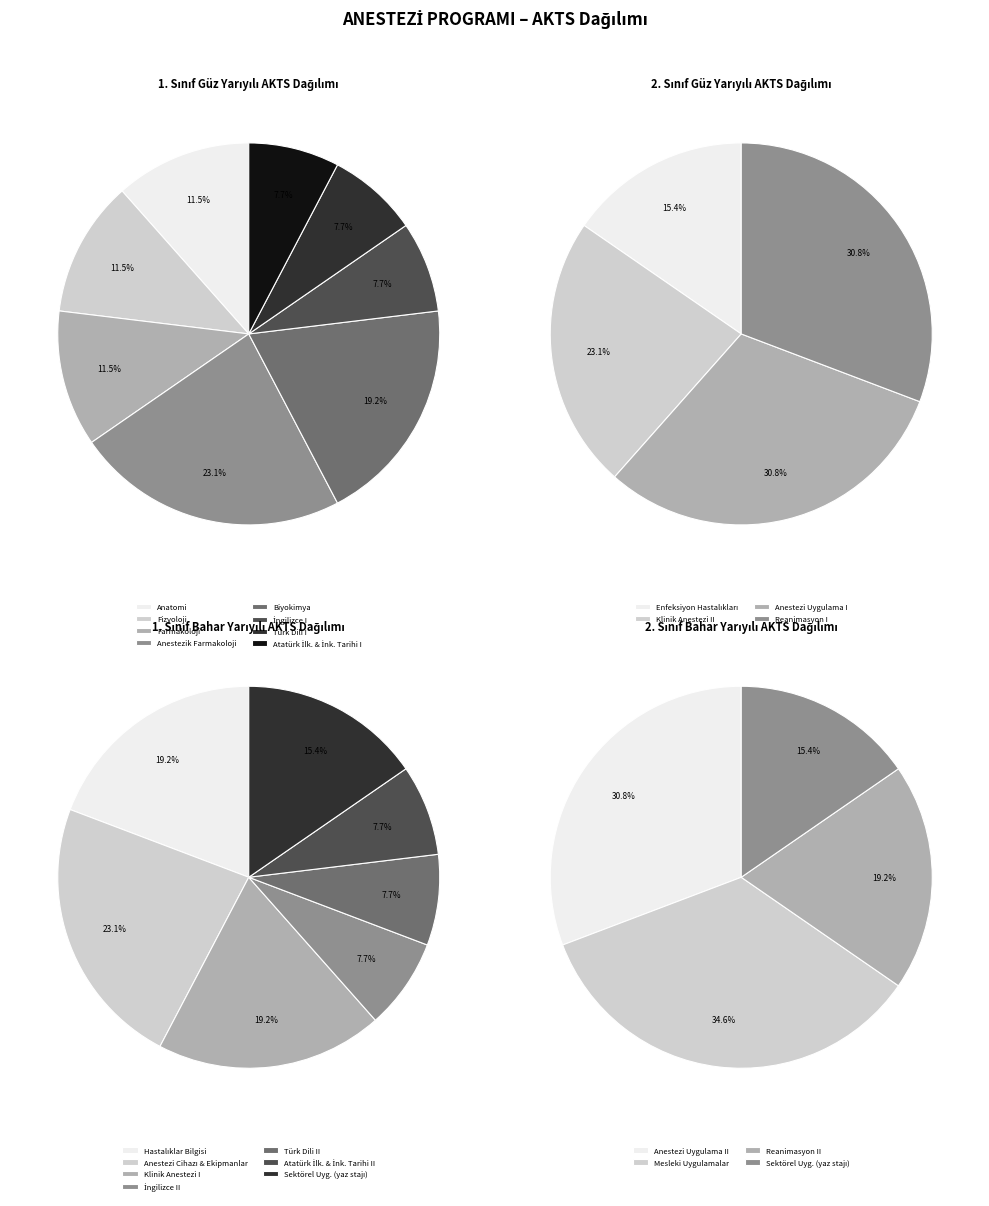

Count the number of slices in the pie.

8